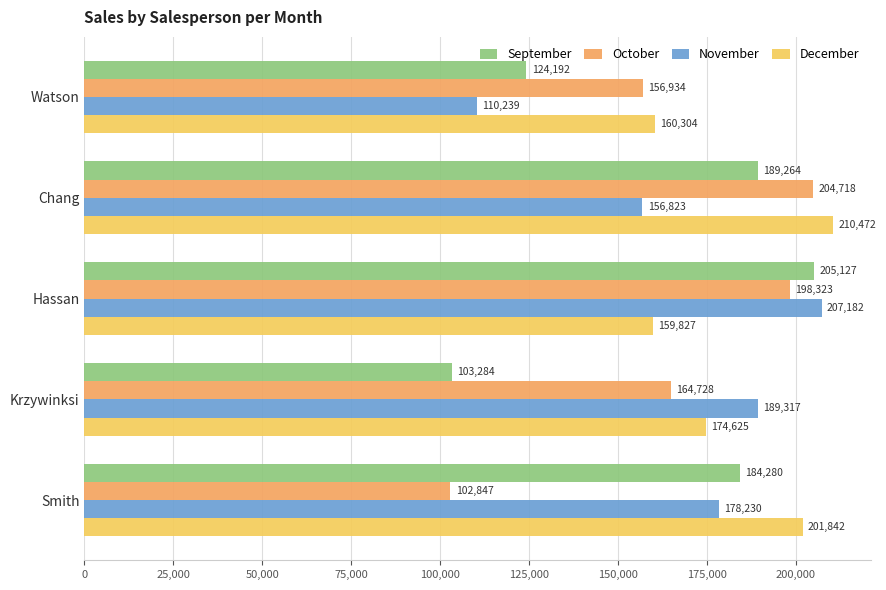

Which series changed the most between Chang and Smith?

October